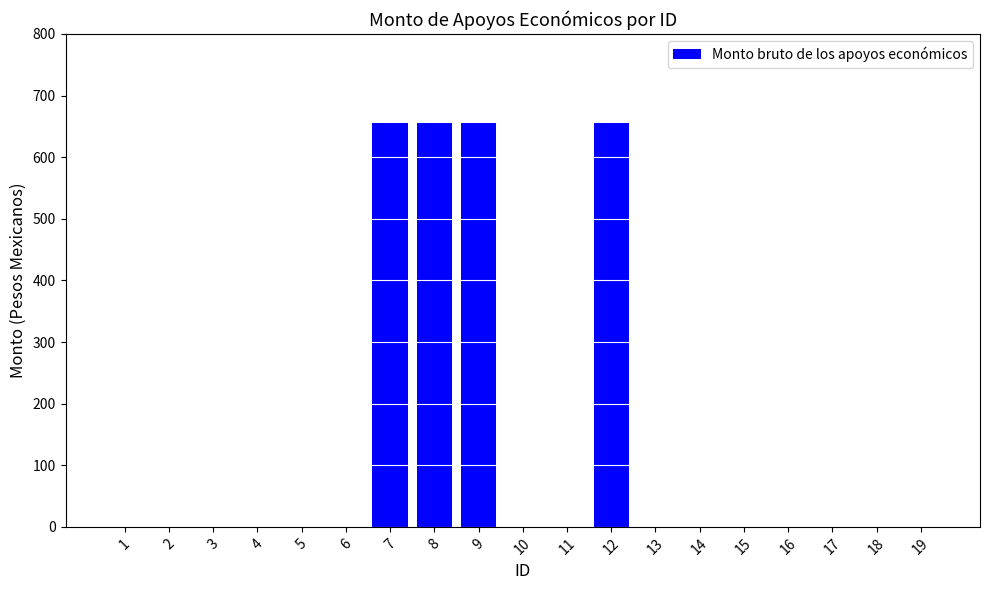

What is the sum of the values at 11 and 8?

655